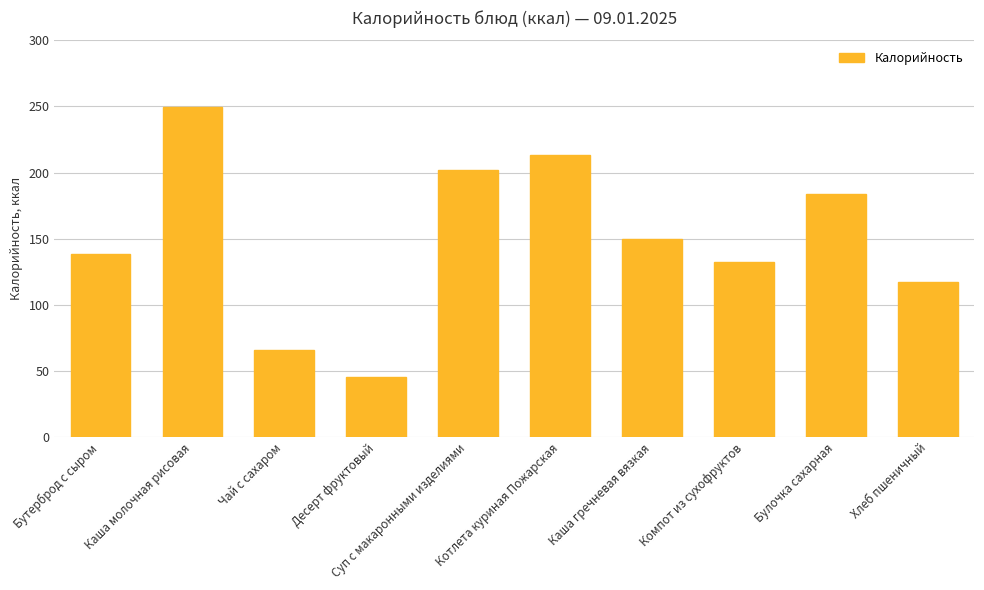

True or false: the data shows 267.6 at Каша гречневая вязкая.

False